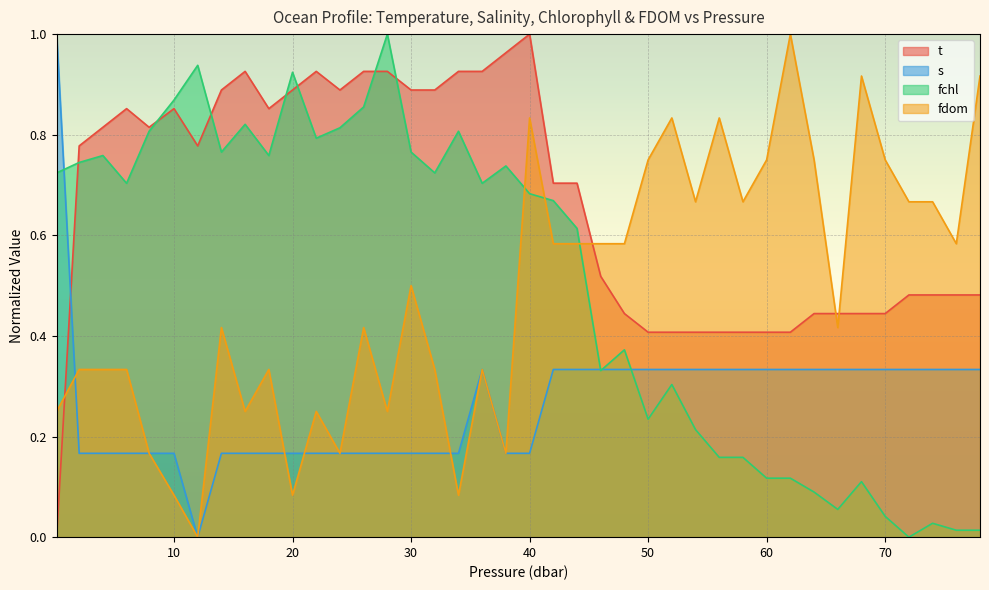

After their last crossing, which series has the higher values: t or s?

t